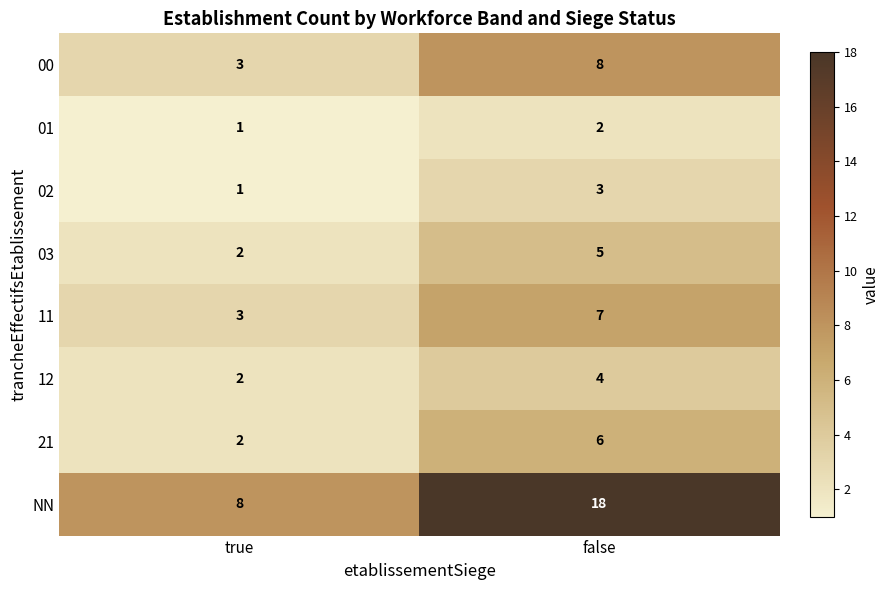

Which category has the lowest value across all series?

true